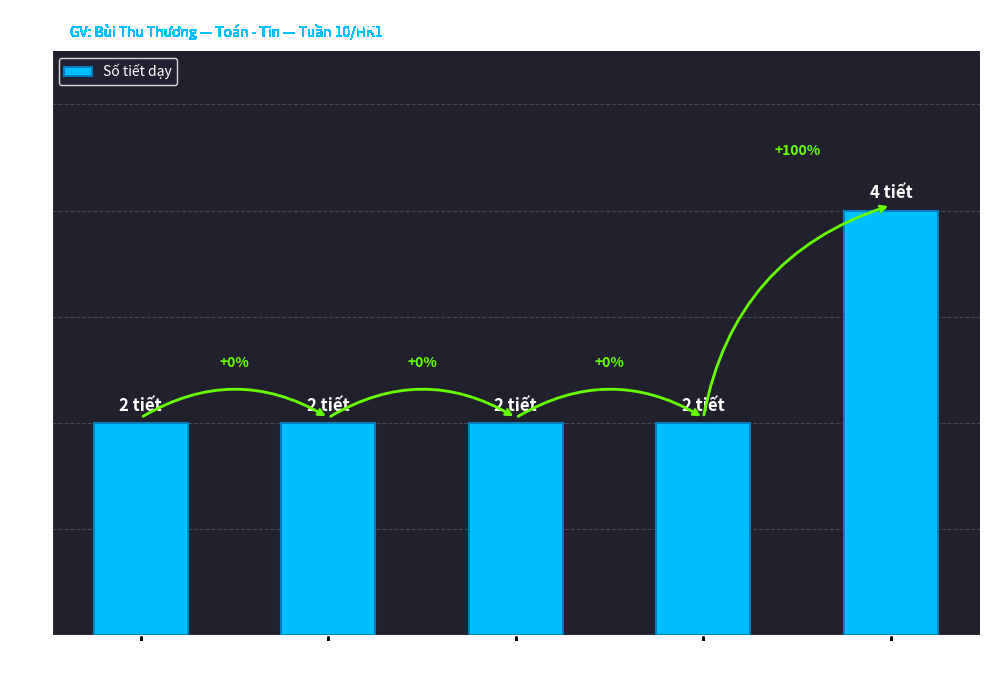

What is the average value?

2